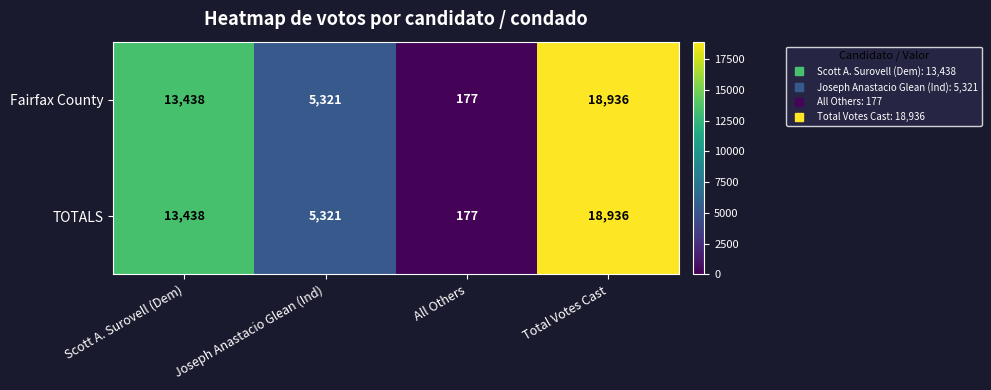

Reading right to left, what are all the values shown in this chart?

Fairfax County: Total Votes Cast=18936	All Others=177	Joseph Anastacio Glean (Ind)=5321	Scott A. Surovell (Dem)=13438
TOTALS: Total Votes Cast=18936	All Others=177	Joseph Anastacio Glean (Ind)=5321	Scott A. Surovell (Dem)=13438